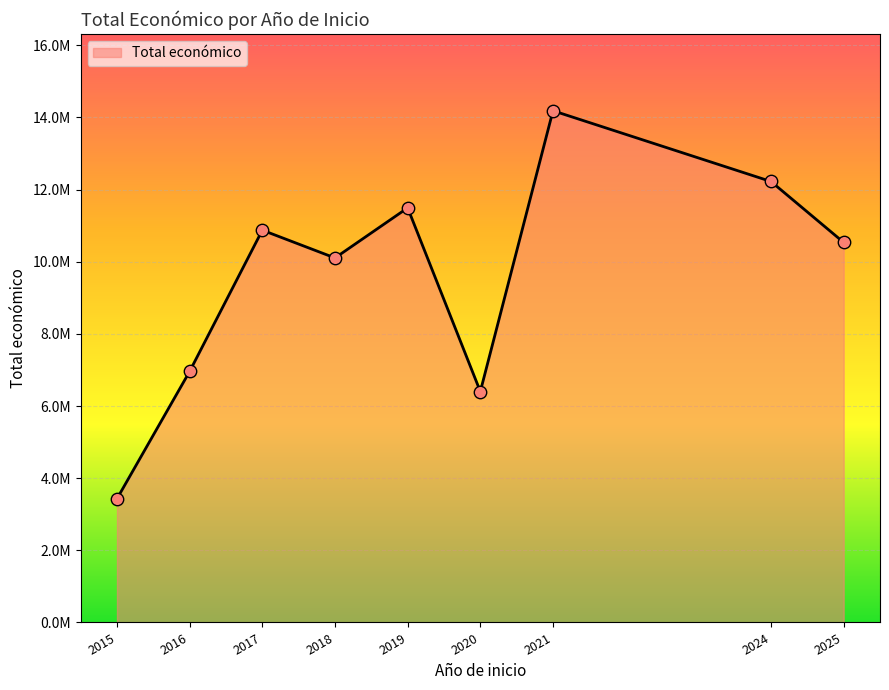

Is this an area chart (filled region under the line)?

Yes